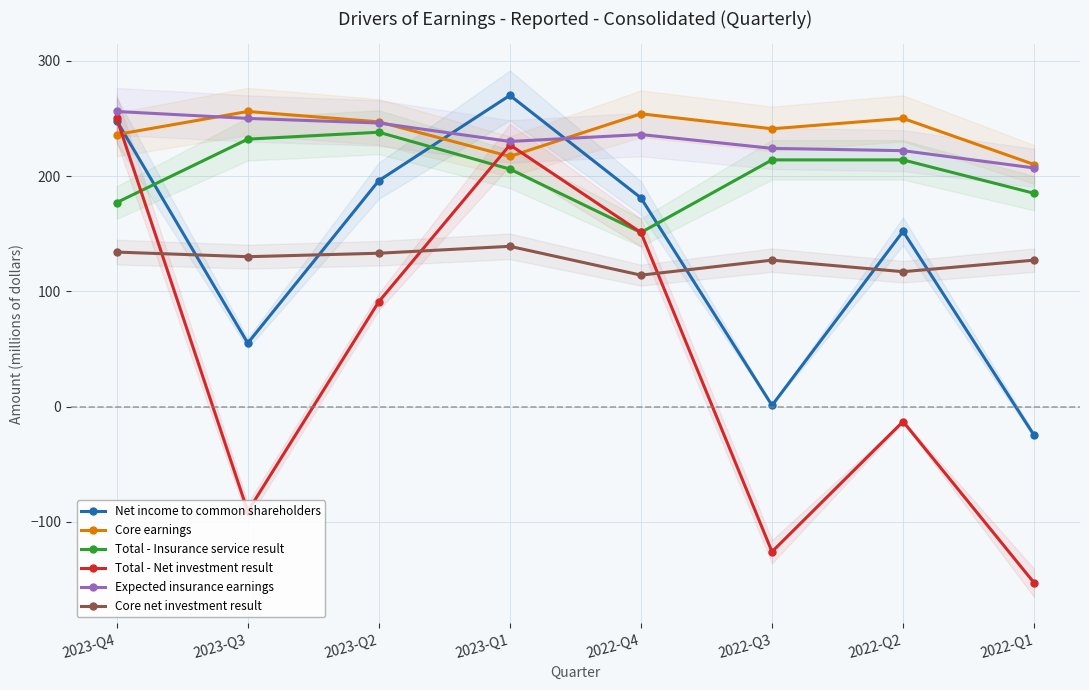

Is it true that Expected insurance earnings equals 121 at 2022-Q3?

False